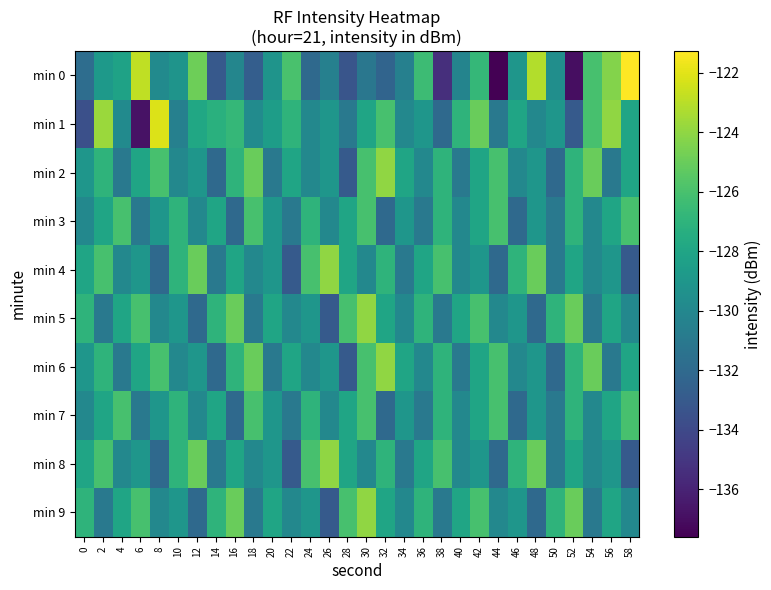

Which series has the largest range (max minus min)?

min 0